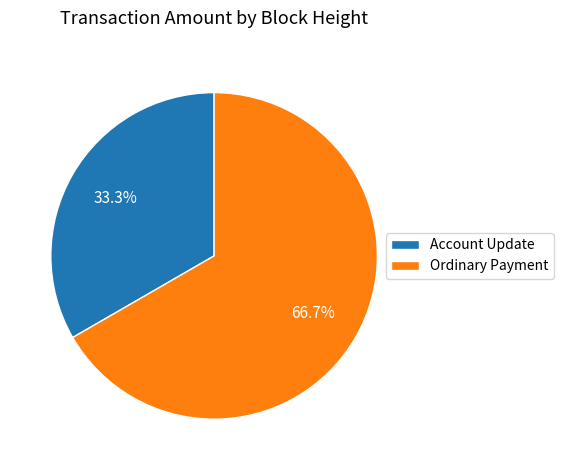

Which category has the smallest portion of the pie?

Account Update